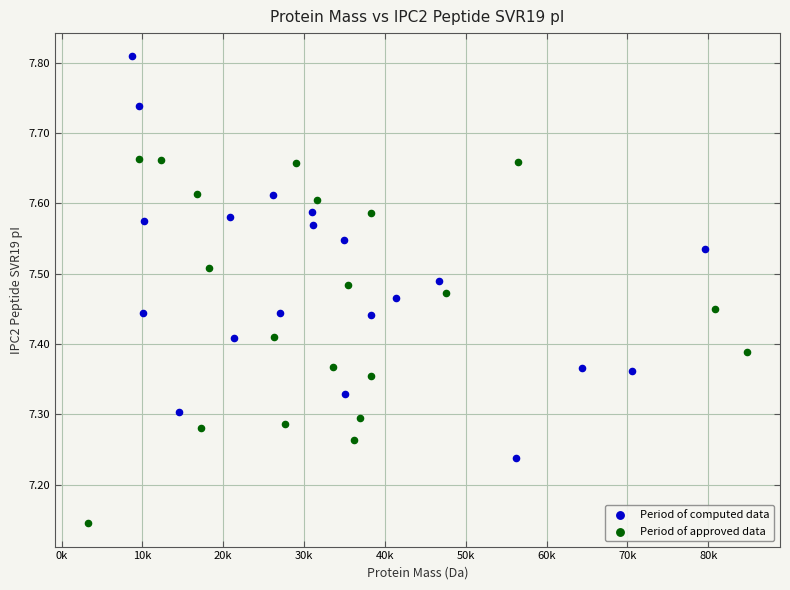

Which series reaches the maximum Y coordinate?

Period of computed data